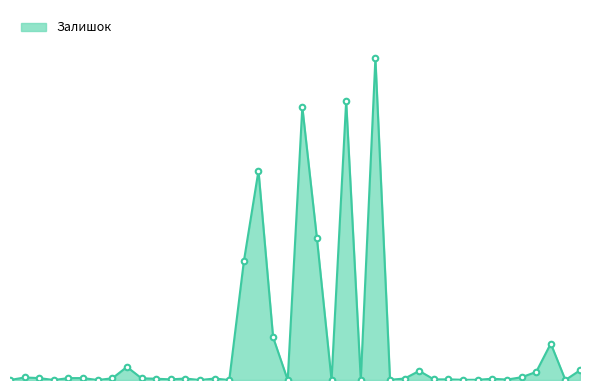

Does the chart have visible grid lines?

No